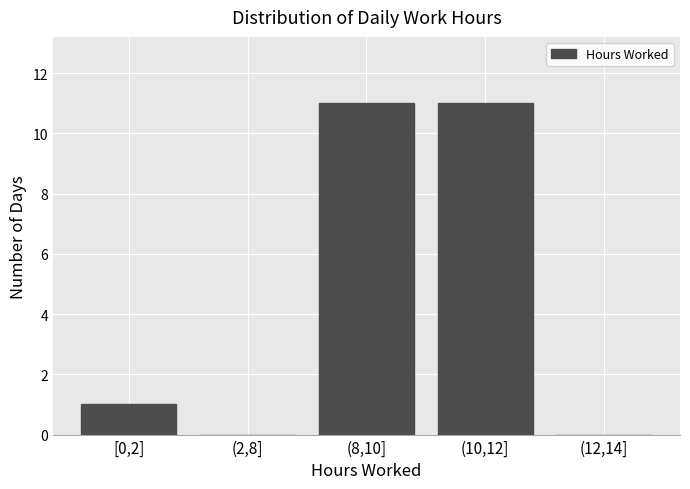

Reading left to right, transcribe all the data shown in this chart.

[0,2]=1	(2,8]=0	(8,10]=11	(10,12]=11	(12,14]=0